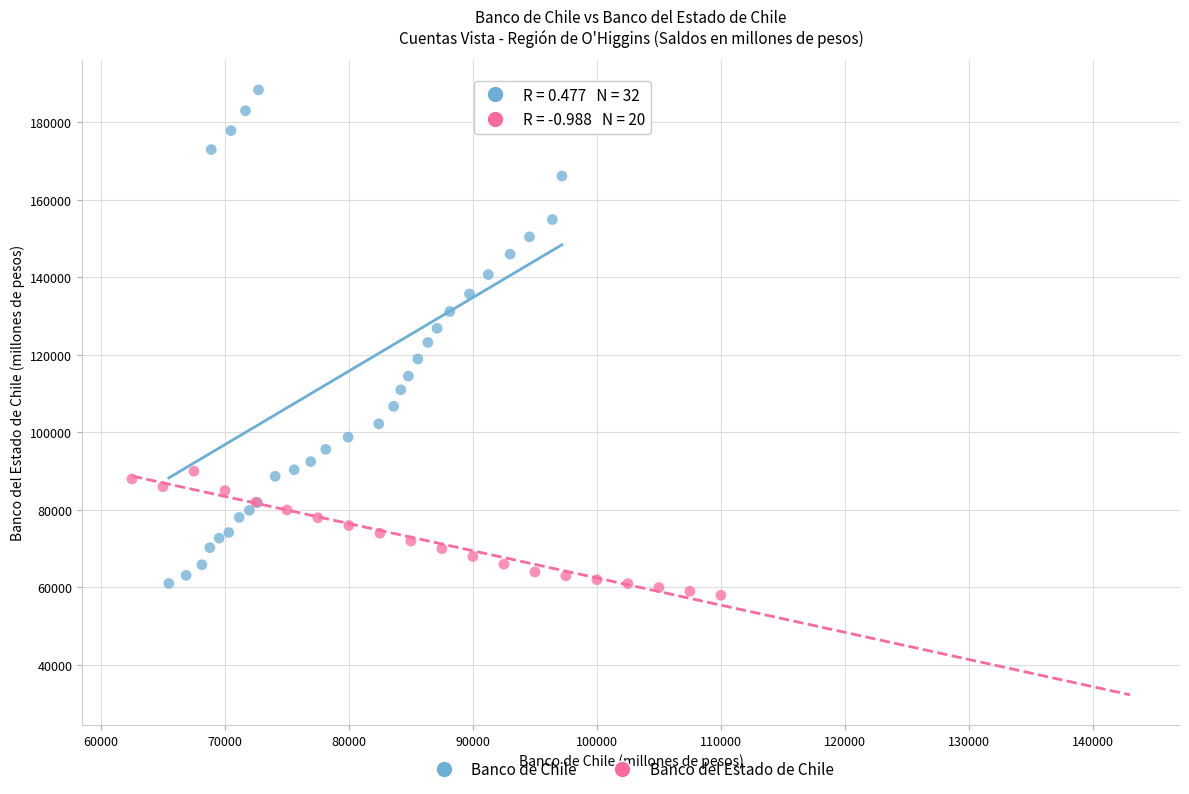

What are all the series names shown in the legend?

Banco de Chile, Banco del Estado de Chile